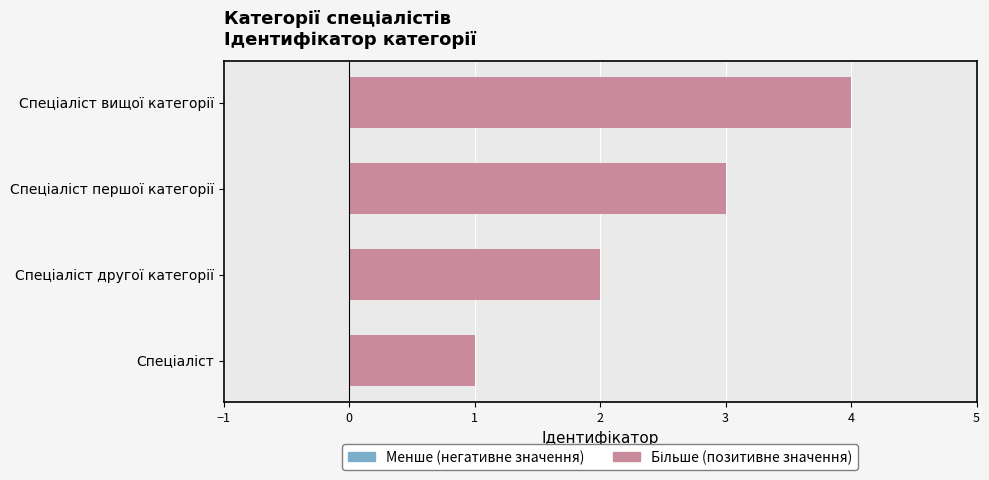

What is the sum of all values?

10